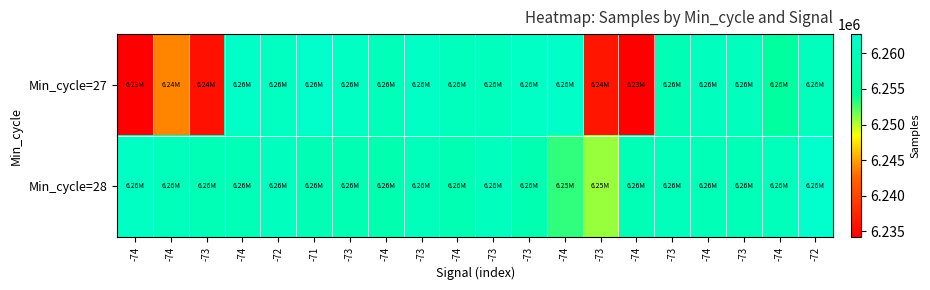

Count the number of data series in this chart.

2